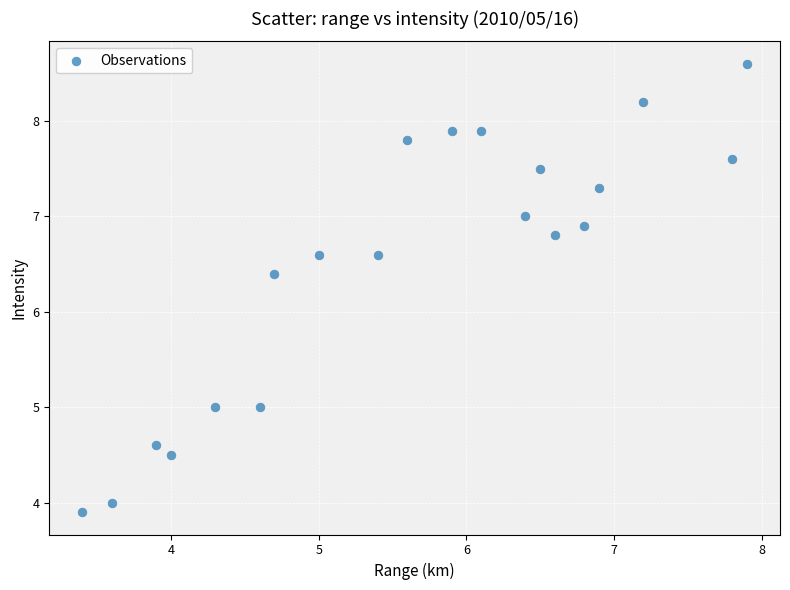

What Y value in the scatter plot is closest to 6?

6.4